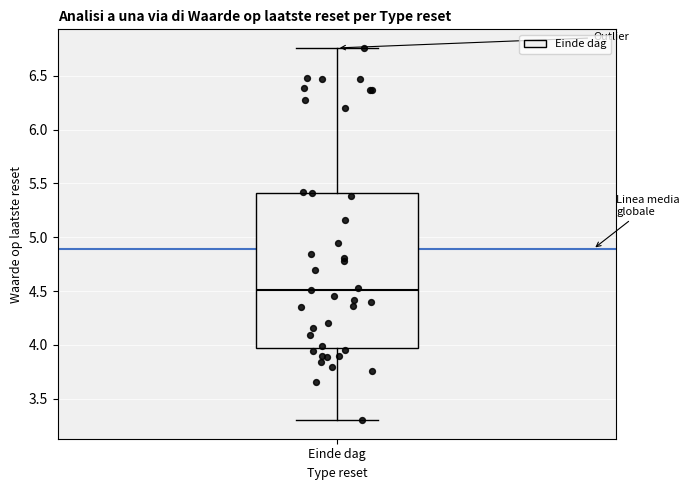

Read this box plot against the y-axis: the position of the median line, the range covered by the box, and the ends of both whiskers. The values are not printed on the chart, so give them approximately, as read against the axis.

median 4.50, box 3.95 to 5.40, whiskers 3.30 to 6.75